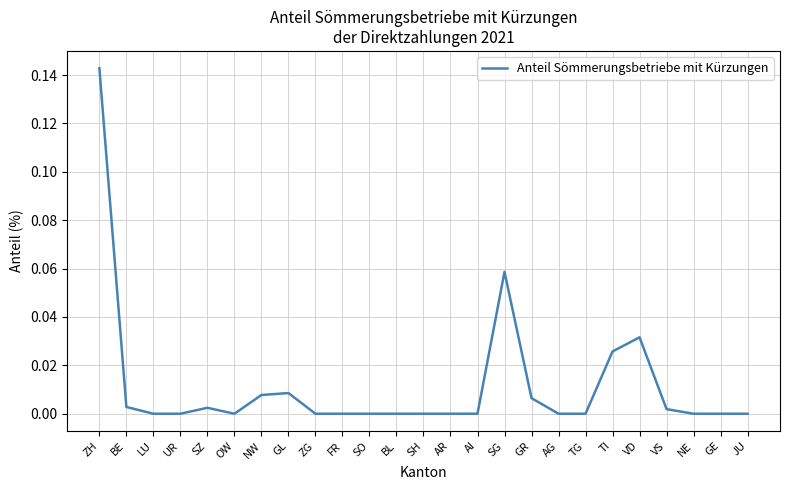

Is it true that the value at BL is 0.0?

True